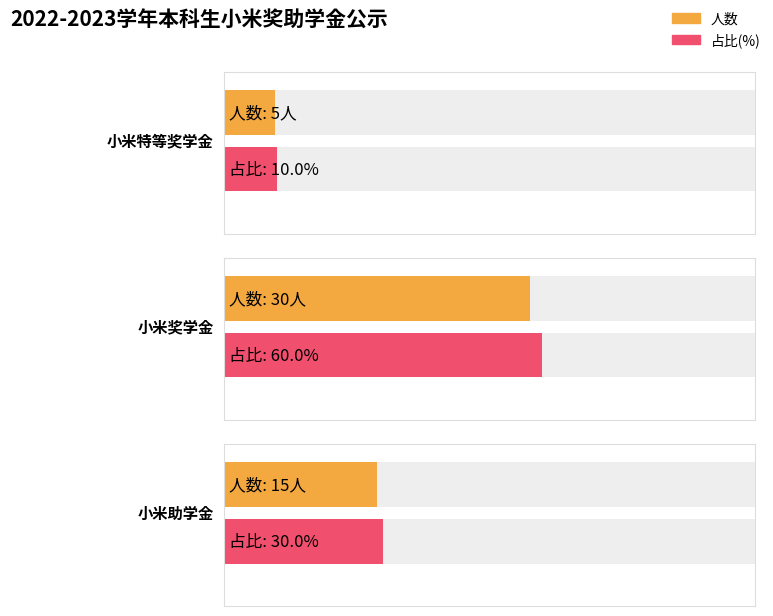

Between 小米助学金 and 小米奖学金, which is larger?

小米奖学金